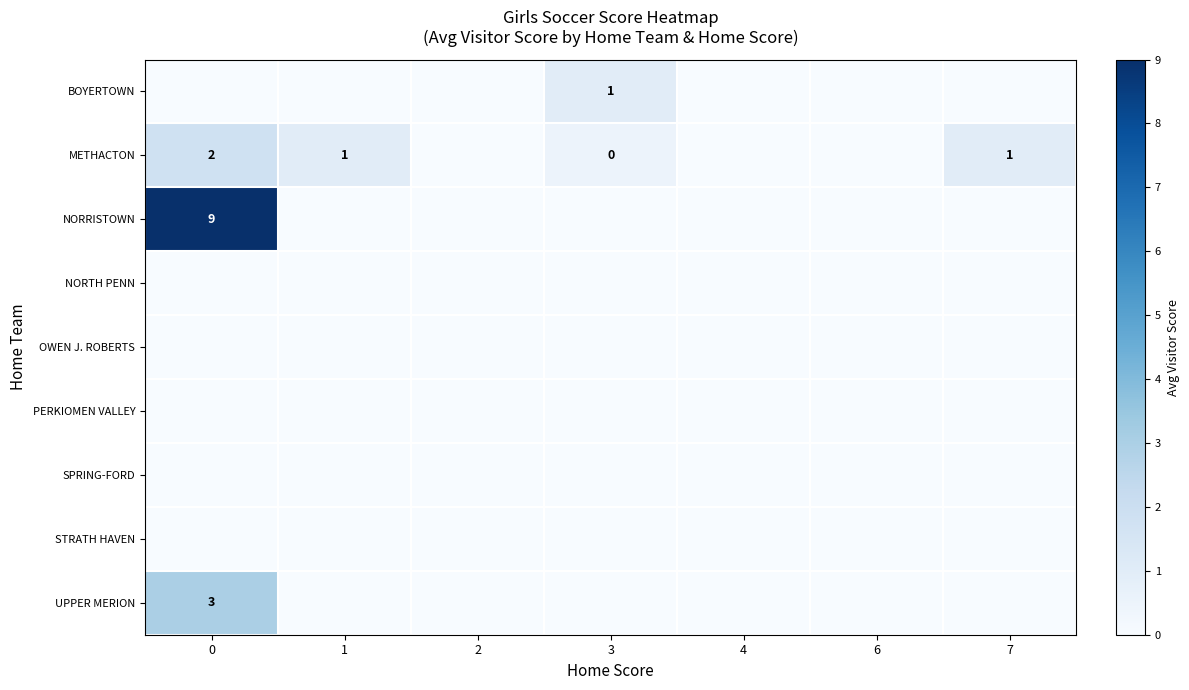

At how many categories does at least one series exceed 7?

1